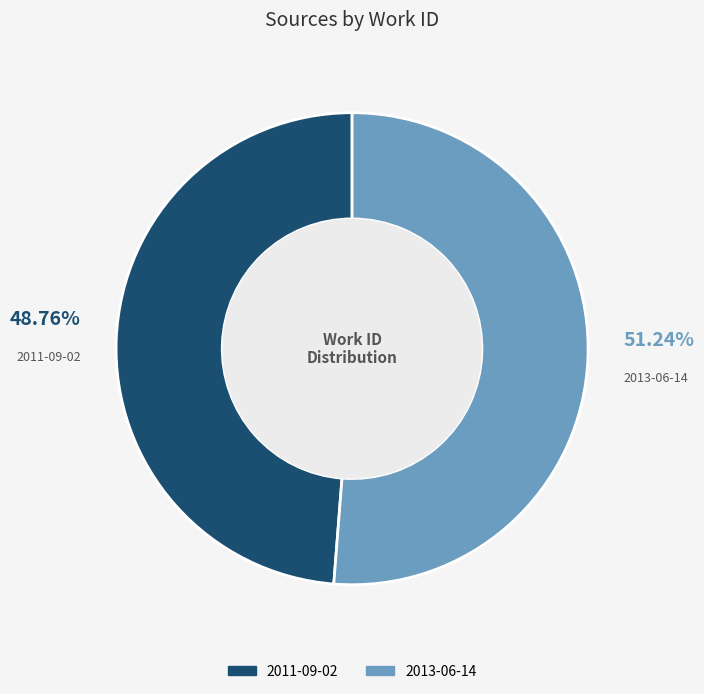

What percentage do 2011-09-02 and 2013-06-14 together represent?

100.0%